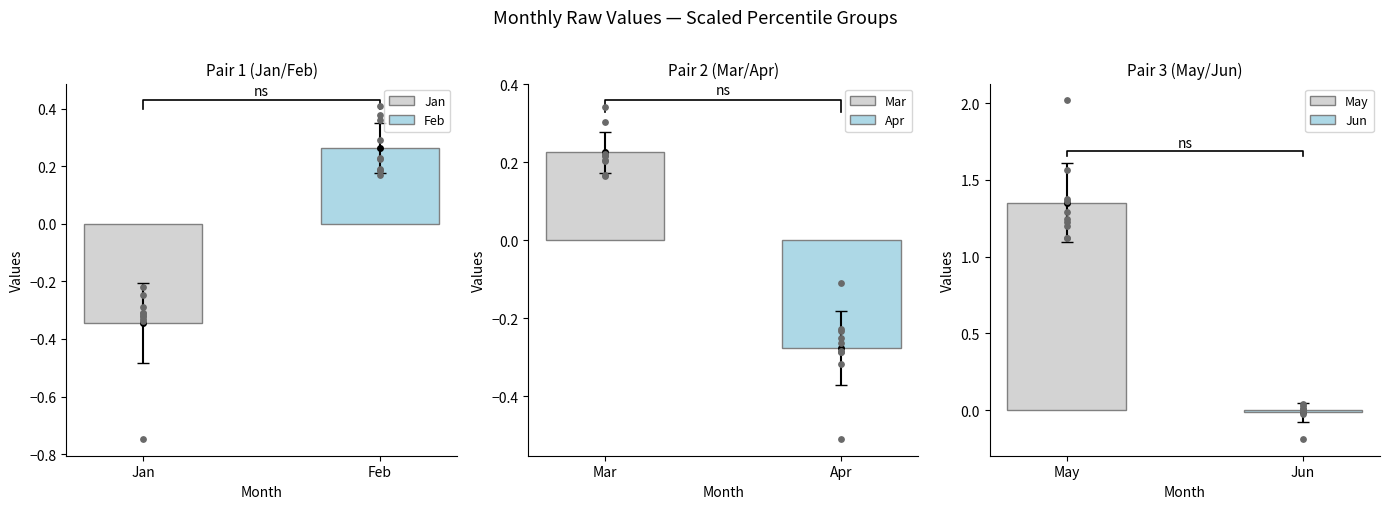

Is the value of Feb at pct35 greater than the value of Jun at pct55?

Yes